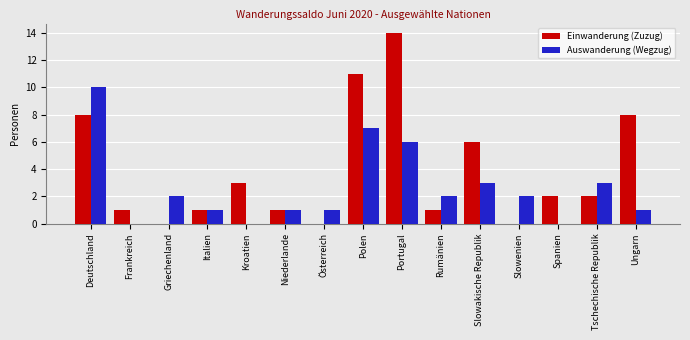

What is the sum of all Auswanderung (Wegzug) values?

39